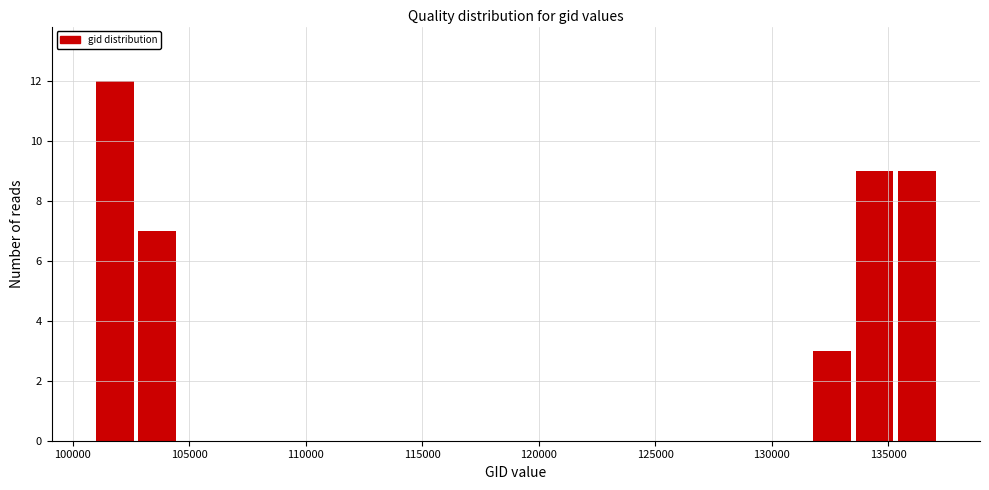

Read against the x-axis, roughly where is the centre of the tallest bar?

102000